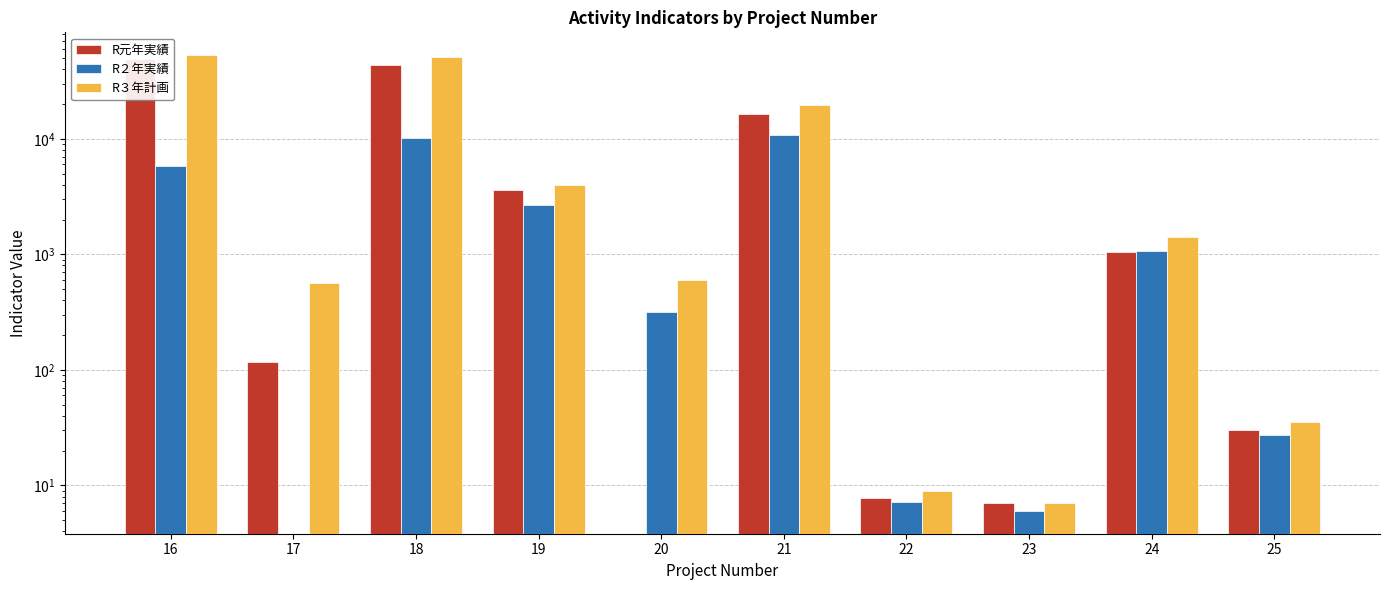

How many data points in R元年実績 are less than 1053?

5